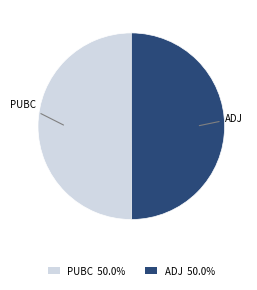

Do PUBC and ADJ together represent more than half of the pie?

Yes